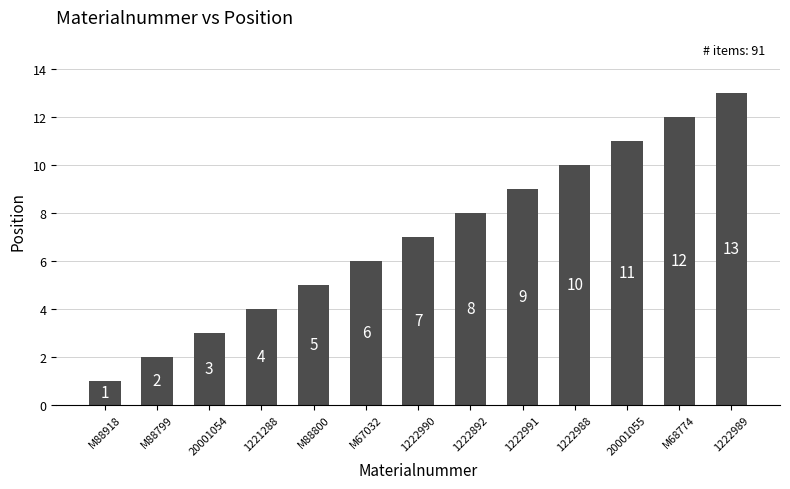

How many values are below 7?

6